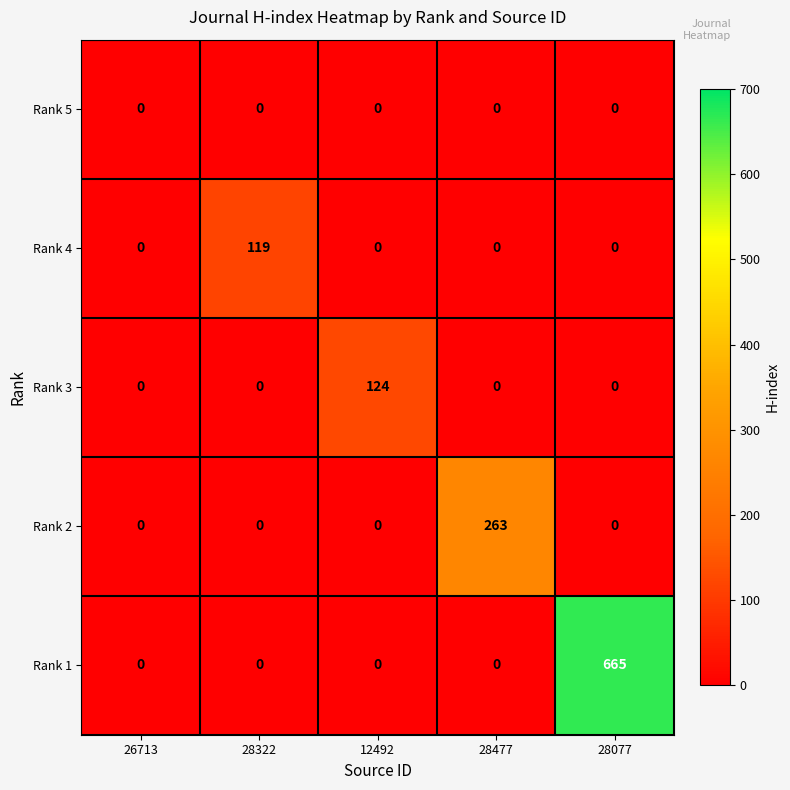

Reading left to right, transcribe all the data shown in this chart.

Rank 5: 26713=0	28322=0	12492=0	28477=0	28077=0
Rank 4: 26713=0	28322=119	12492=0	28477=0	28077=0
Rank 3: 26713=0	28322=0	12492=124	28477=0	28077=0
Rank 2: 26713=0	28322=0	12492=0	28477=263	28077=0
Rank 1: 26713=0	28322=0	12492=0	28477=0	28077=665